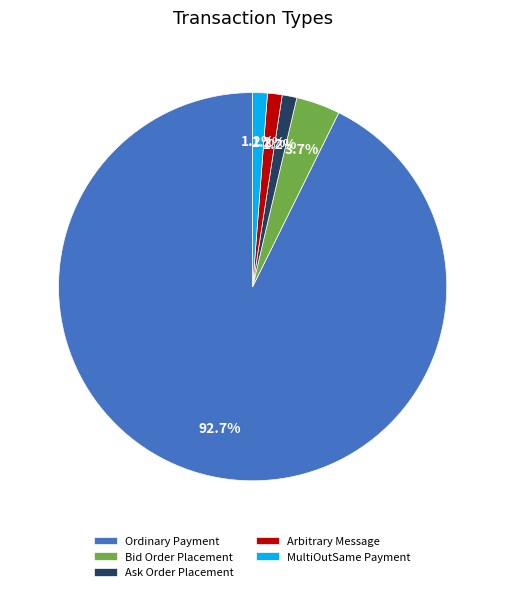

To the nearest percent, what is the combined percentage of MultiOutSame Payment and Arbitrary Message?

2%